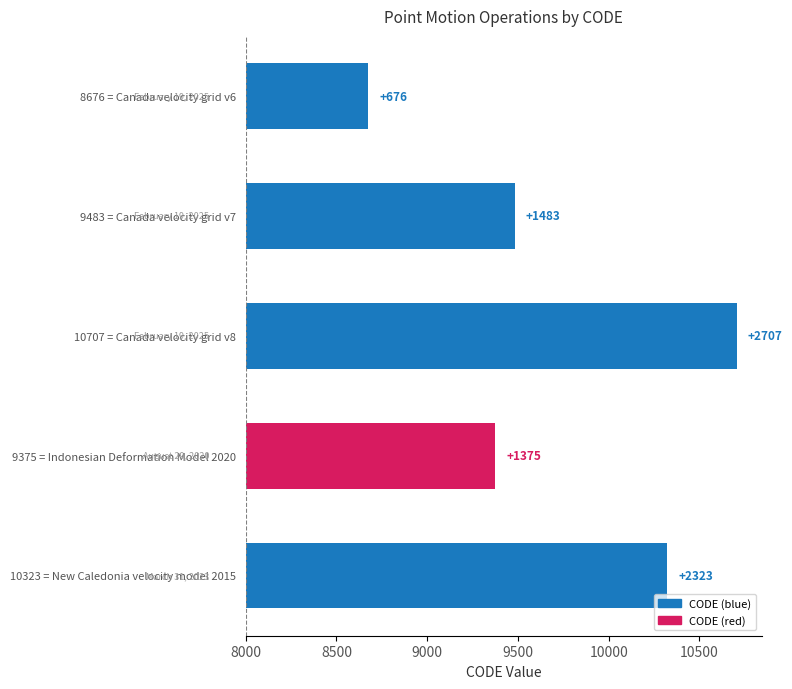

What is the sum of the values at 10323 = New Caledonia velocity model 2015 and 8676 = Canada velocity grid v6?

2999